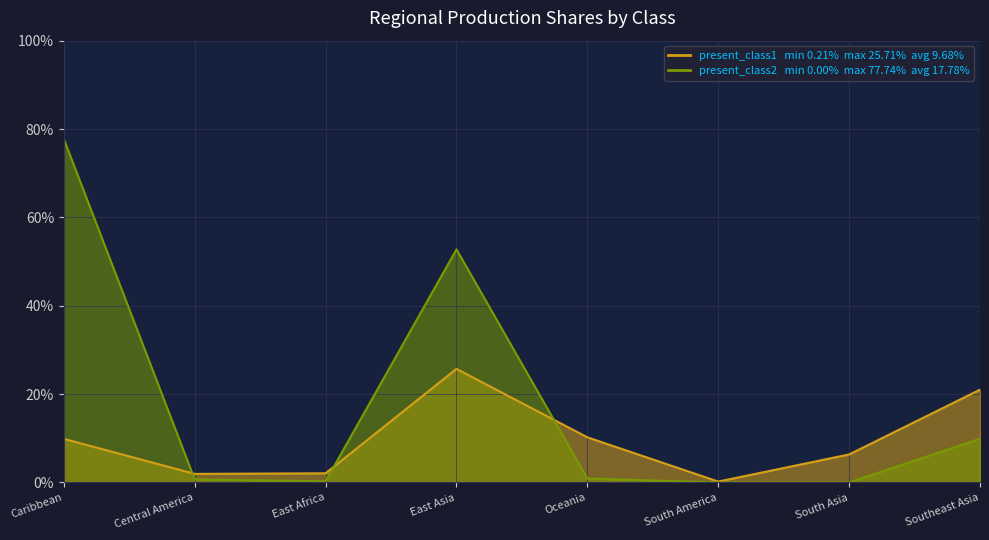

At how many categories does at least one series exceed 0?

8